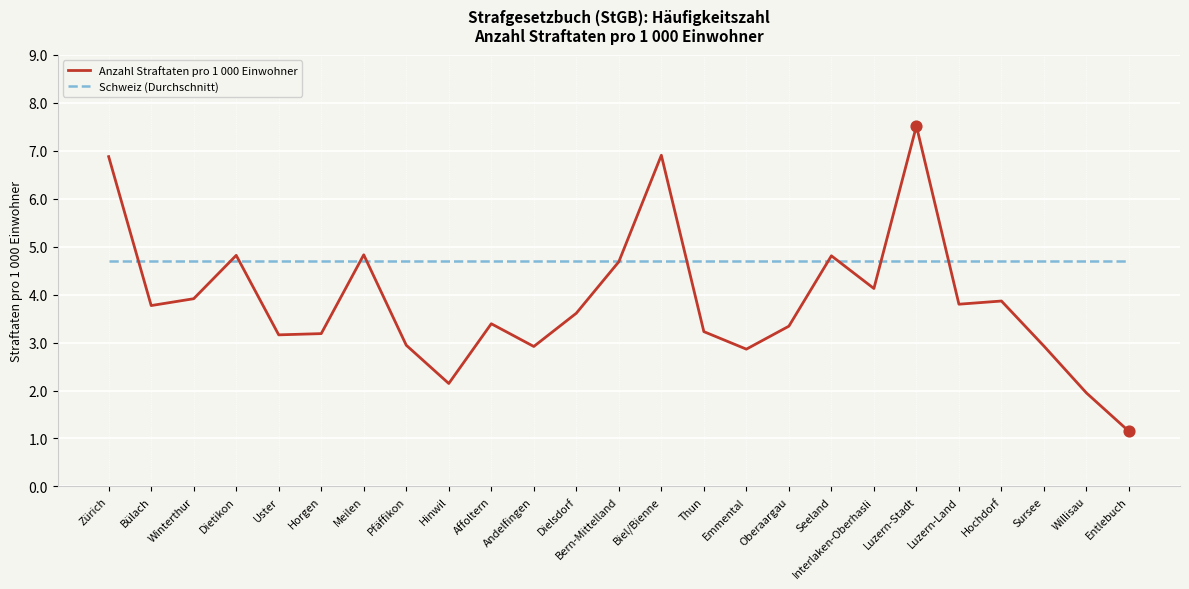

What is the total value across all series at Biel/Bienne?

11.6